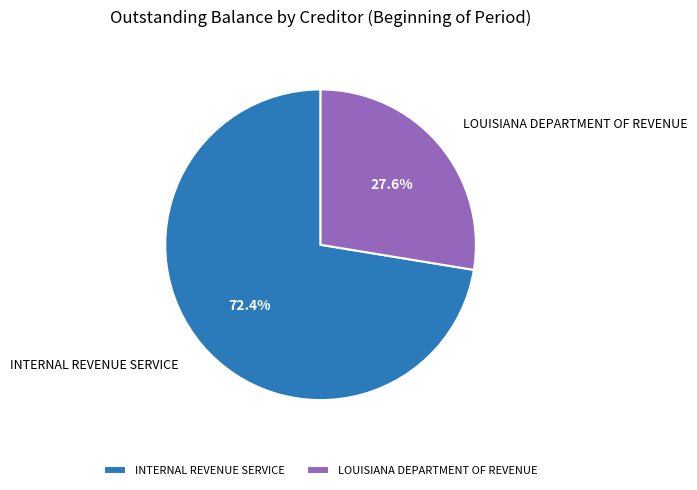

Is there any slice that represents more than half of the pie?

Yes